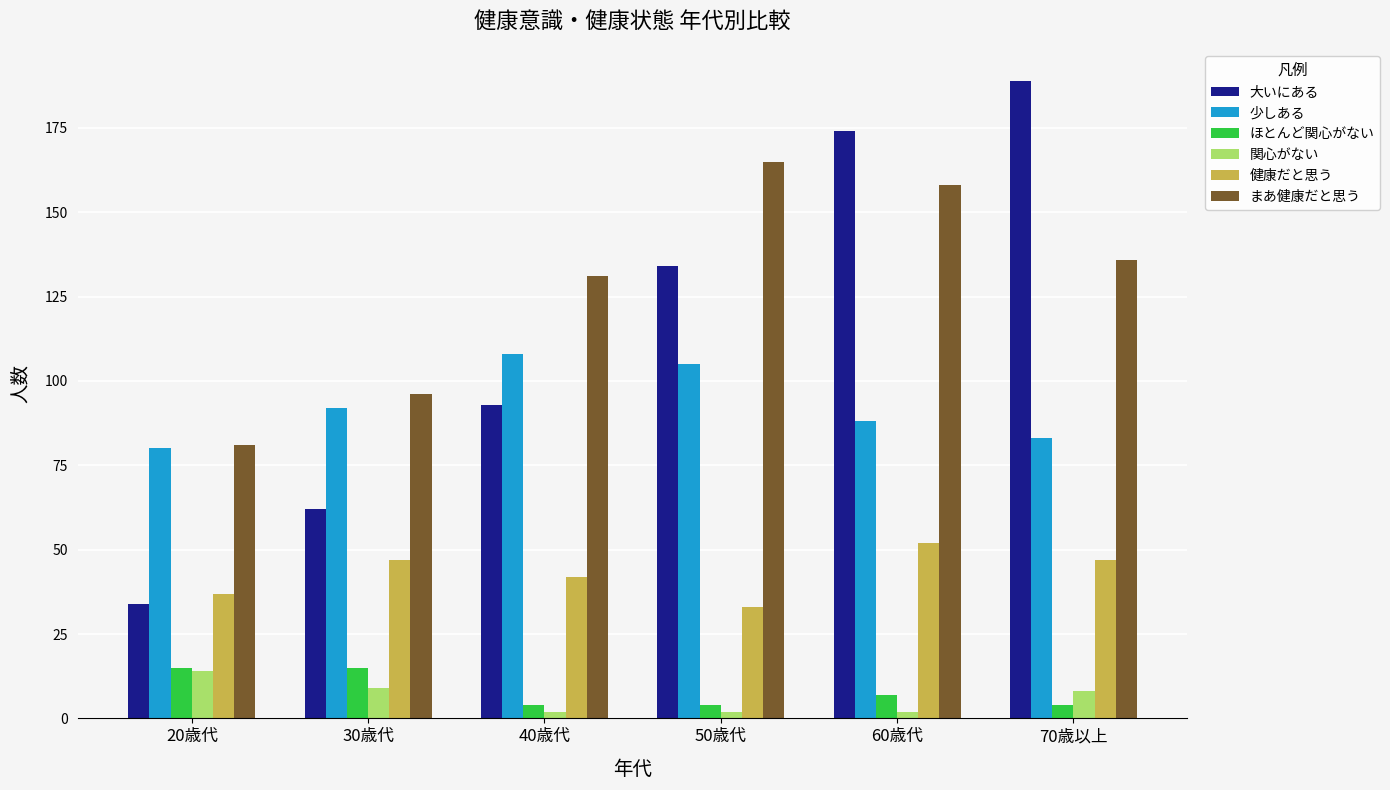

True or false: 少しある has a value of 108 at 40歳代.

True